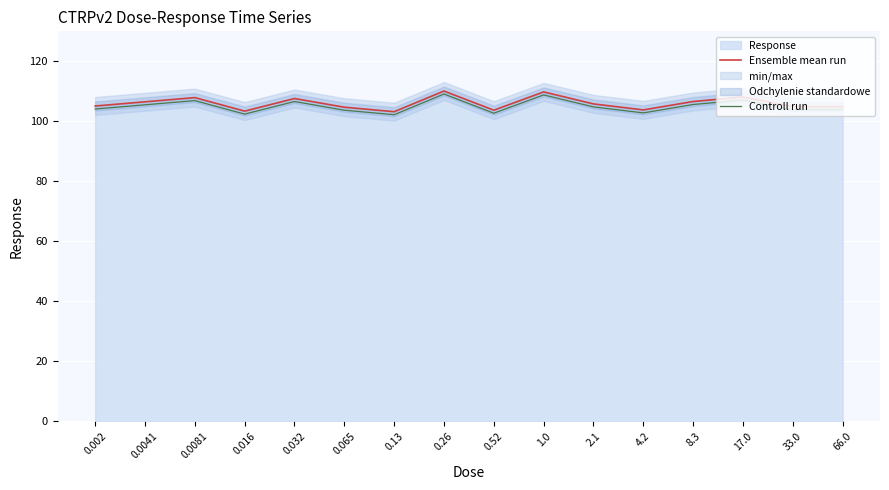

The Ensemble mean run series shows 50.5 at 0.13. True or false?

False